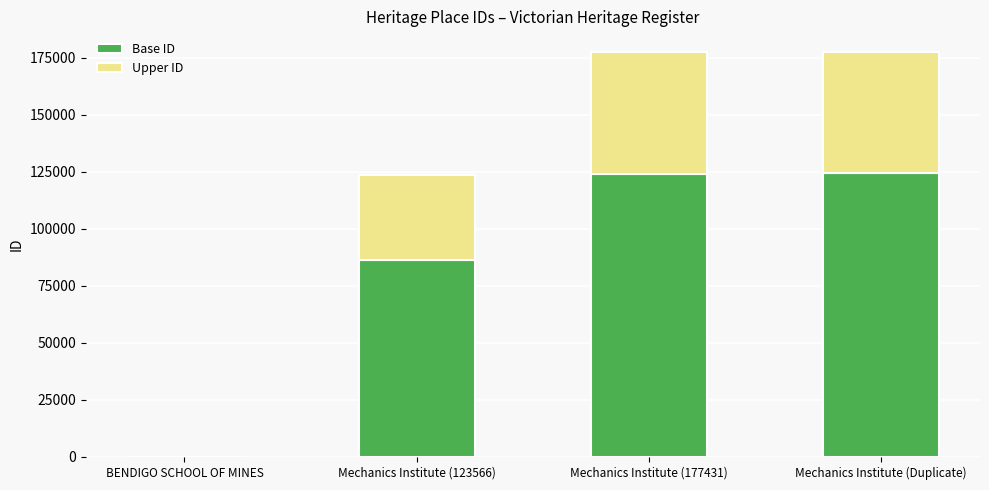

What is the maximum value for Base ID?

124380.2